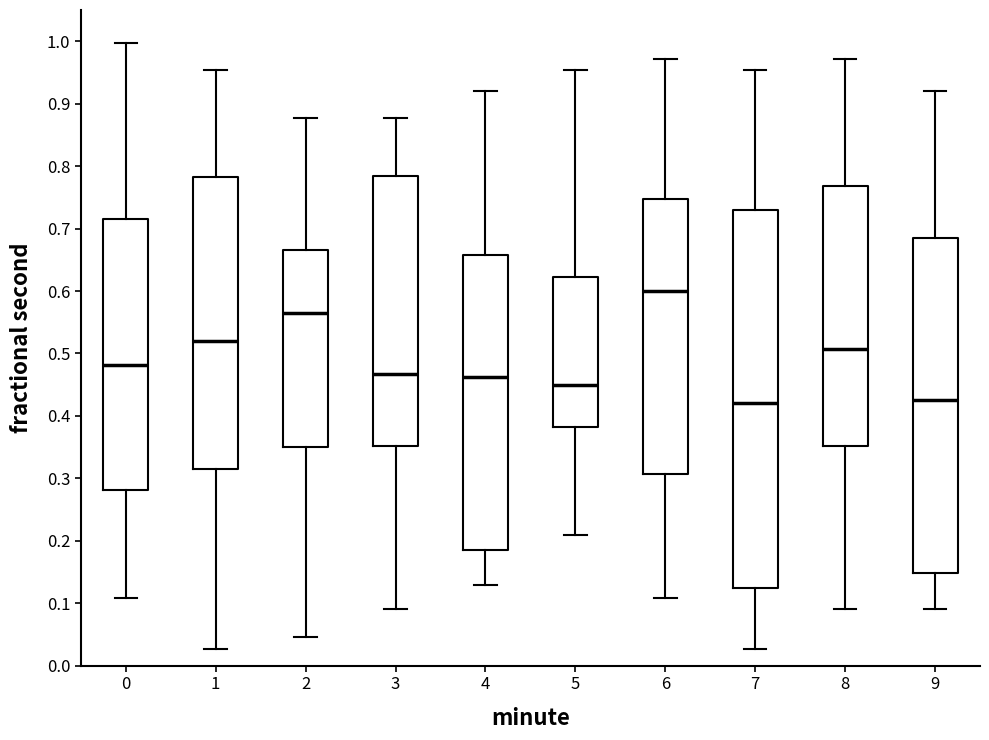

Reading left to right, transcribe this box plot: for each box, give where its median line is, the range the box spans, and where its two whiskers end, as read against the y-axis. The values are not printed on the chart, so give them approximately, as read against the axis.

0: median 0.48, box 0.28 to 0.72, whiskers 0.11 to 1.00
1: median 0.52, box 0.32 to 0.78, whiskers 0.03 to 0.95
2: median 0.56, box 0.35 to 0.67, whiskers 0.05 to 0.88
3: median 0.47, box 0.35 to 0.78, whiskers 0.09 to 0.88
4: median 0.46, box 0.19 to 0.66, whiskers 0.13 to 0.92
5: median 0.45, box 0.38 to 0.62, whiskers 0.21 to 0.95
6: median 0.60, box 0.31 to 0.75, whiskers 0.11 to 0.97
7: median 0.42, box 0.12 to 0.73, whiskers 0.03 to 0.95
8: median 0.51, box 0.35 to 0.77, whiskers 0.09 to 0.97
9: median 0.43, box 0.15 to 0.69, whiskers 0.09 to 0.92